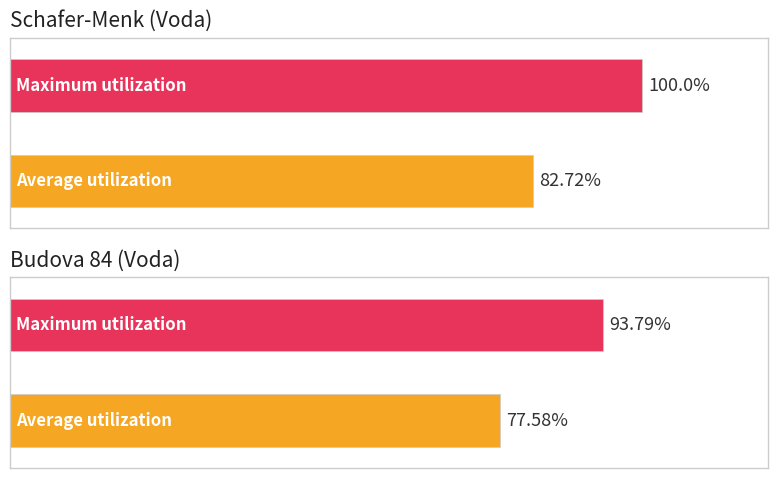

At Budova 84 (Voda), list the series in order from smallest to largest.

Average utilization, Maximum utilization